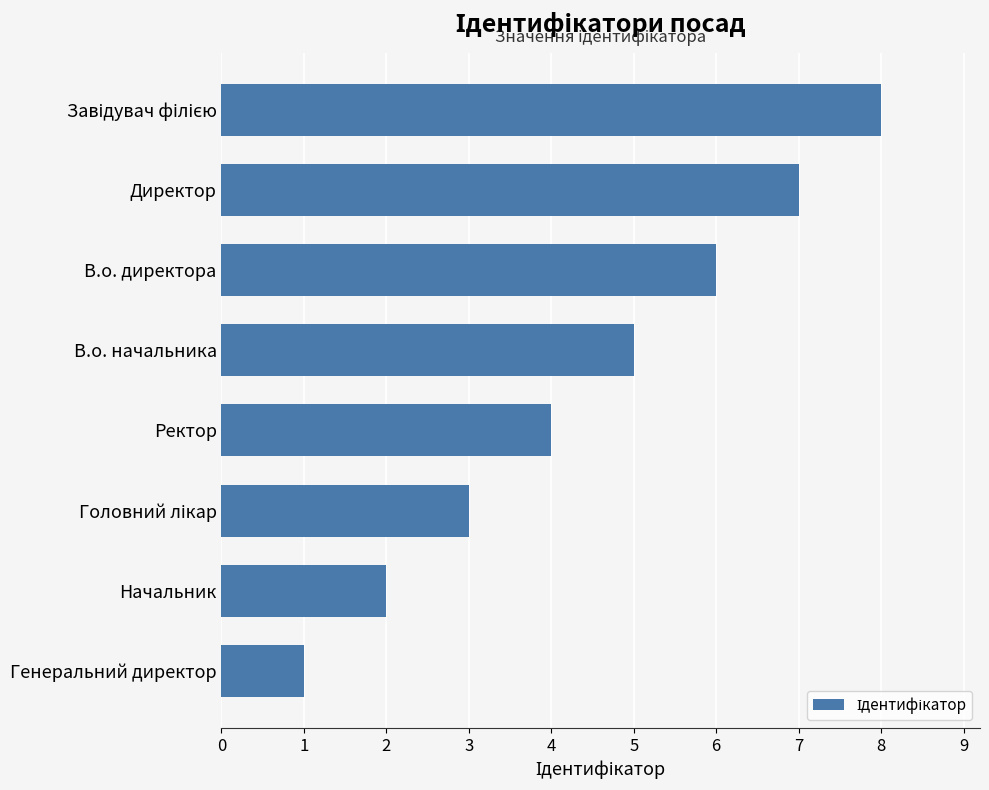

Are the bars horizontal?

Yes